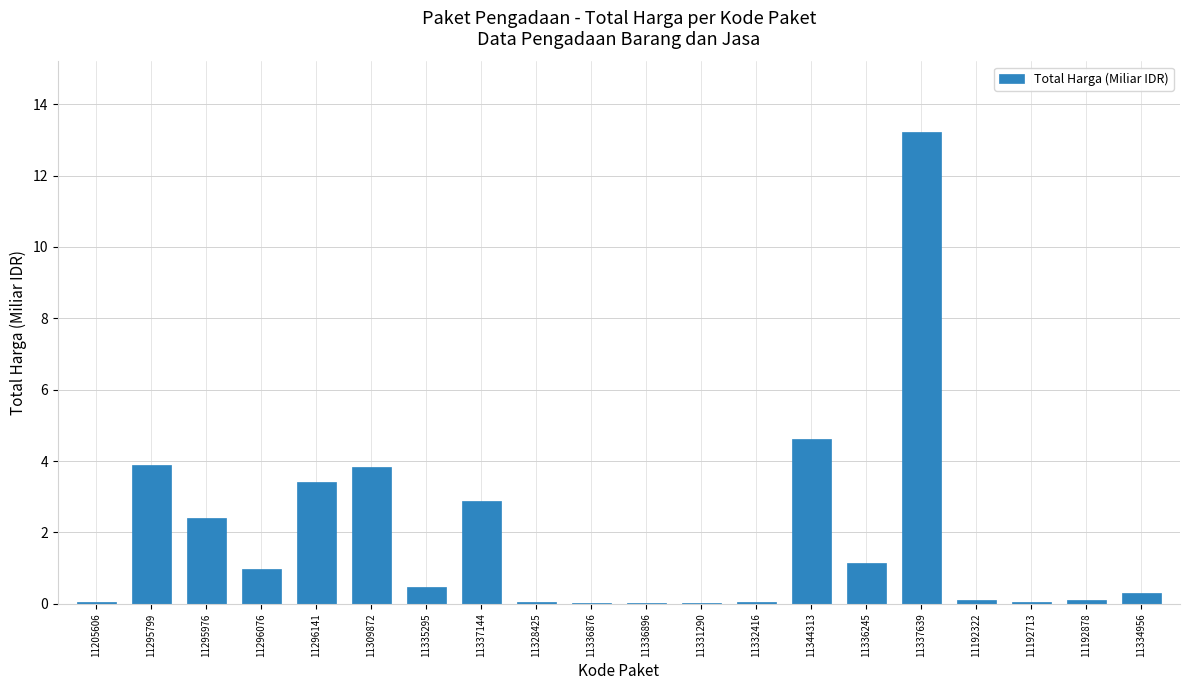

True or false: the data shows 6.3 at 11309872.

False